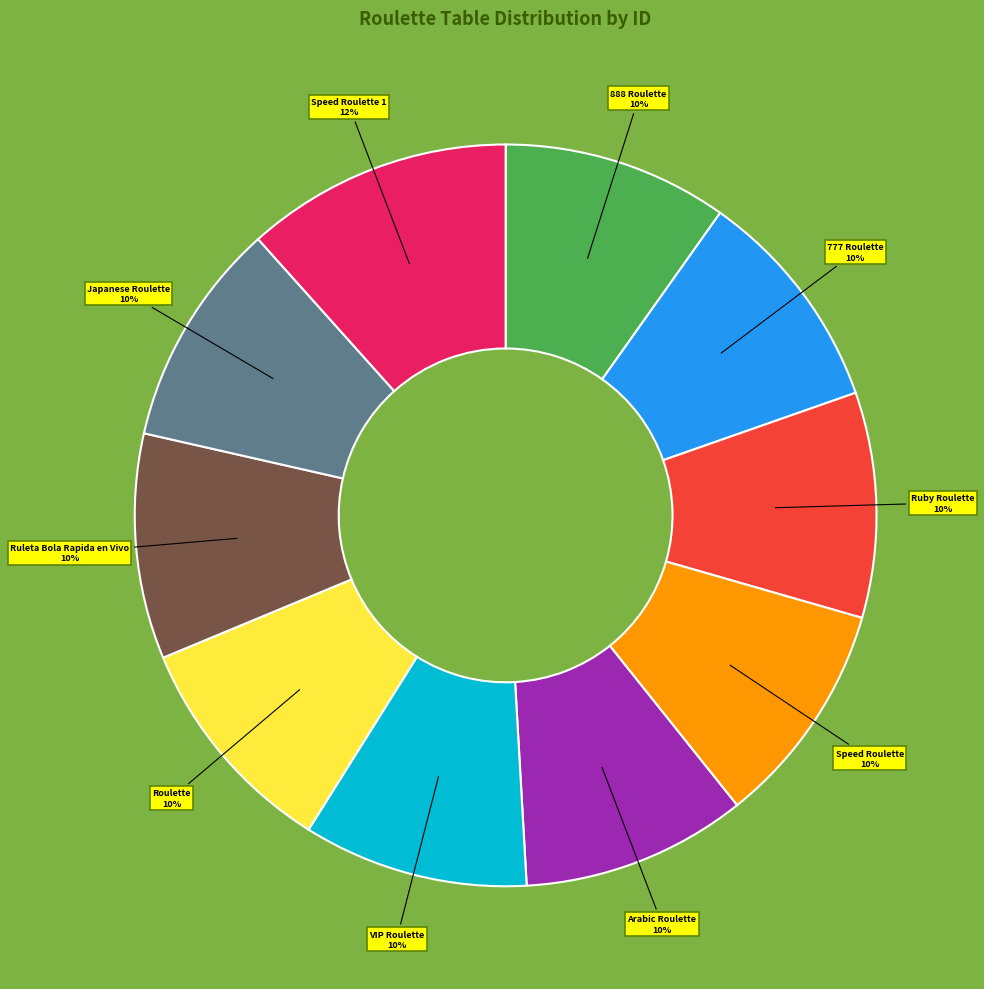

To the nearest percent, what percentage of the pie is Arabic Roulette?

10%